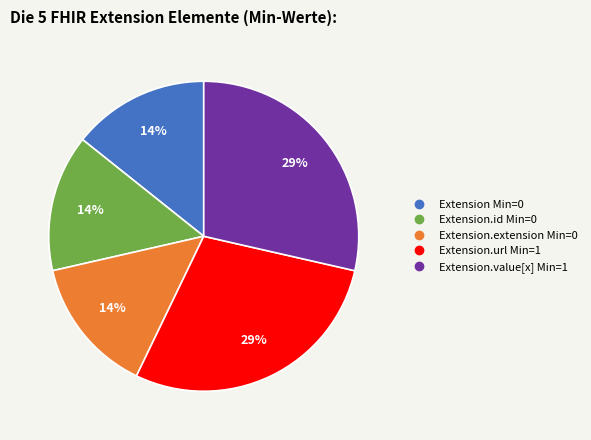

Does any single category account for the majority?

No